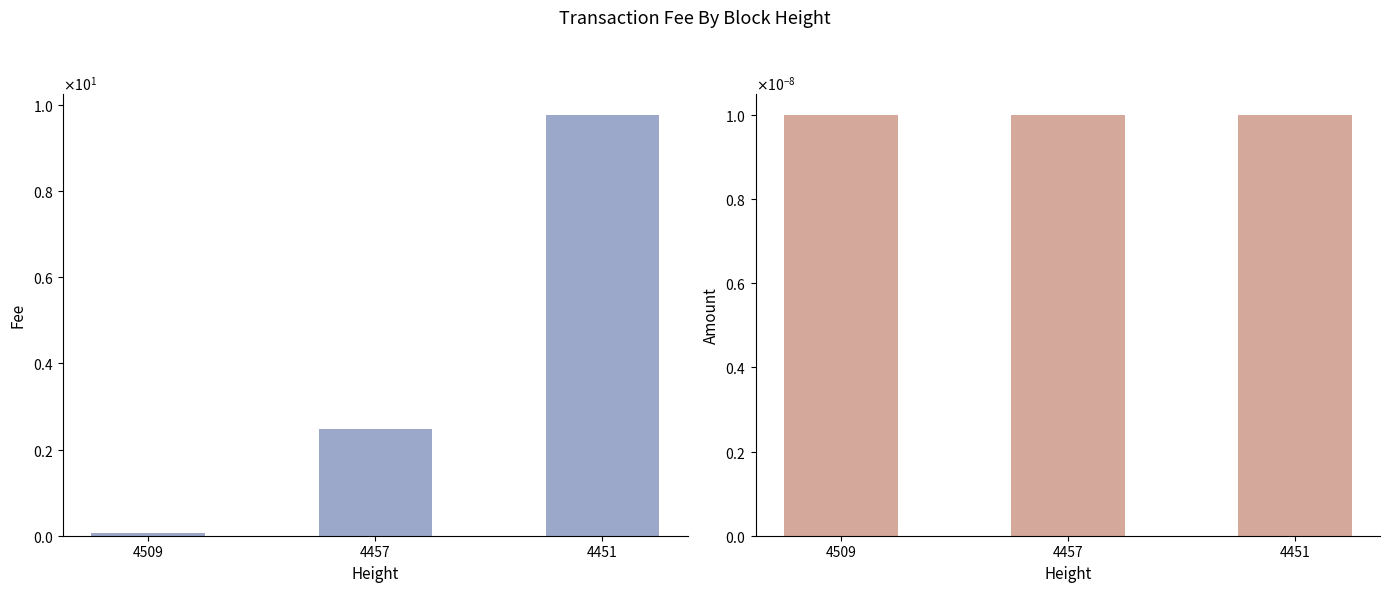

Which series has the largest range (max minus min)?

Fee